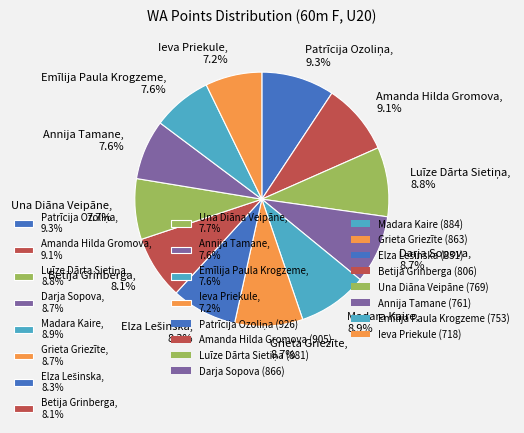

How much of the chart is everything except Ieva Priekule, 7.2%?

92.8%